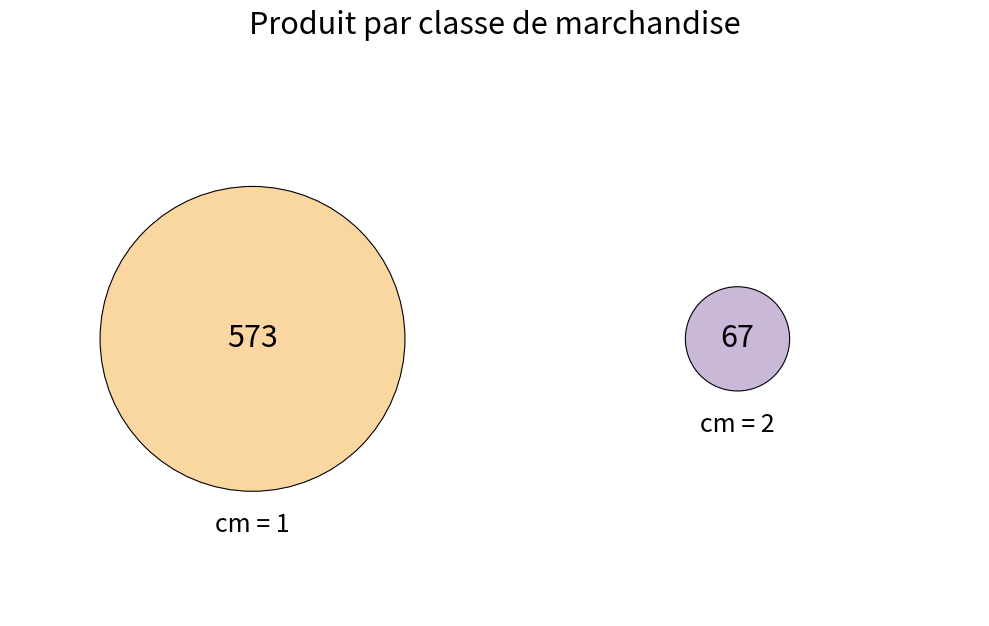

To the nearest percent, what percentage of the pie is 2?

10%